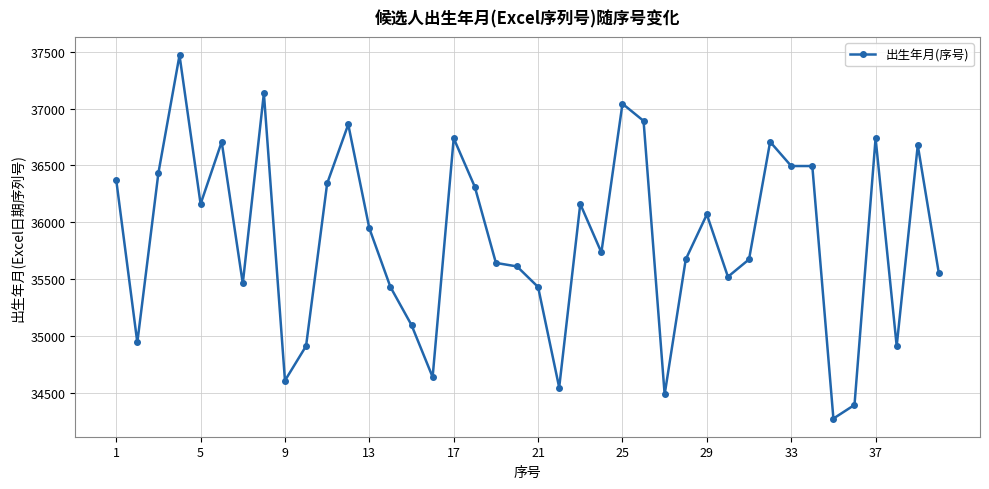

True or false: there are more than 2 points higher than both neighbors.

True